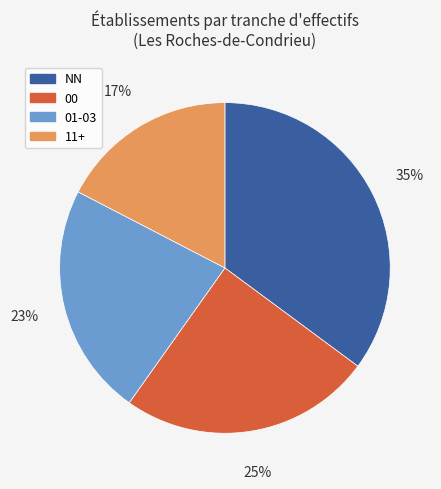

What percentage is the 01-03 slice, to the nearest percent?

23%